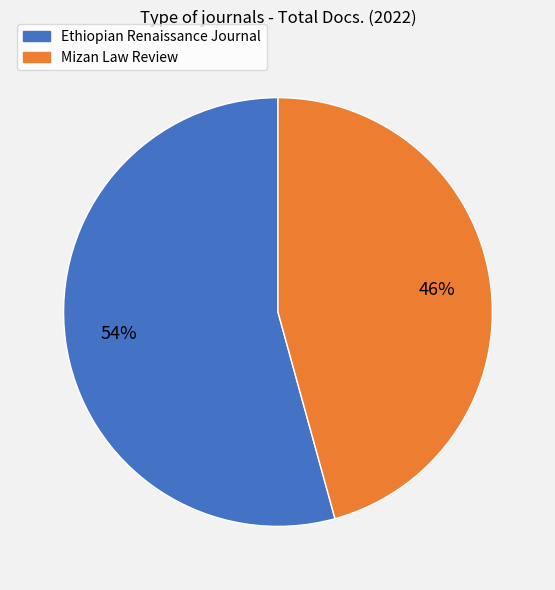

Is there a majority slice in this chart?

Yes